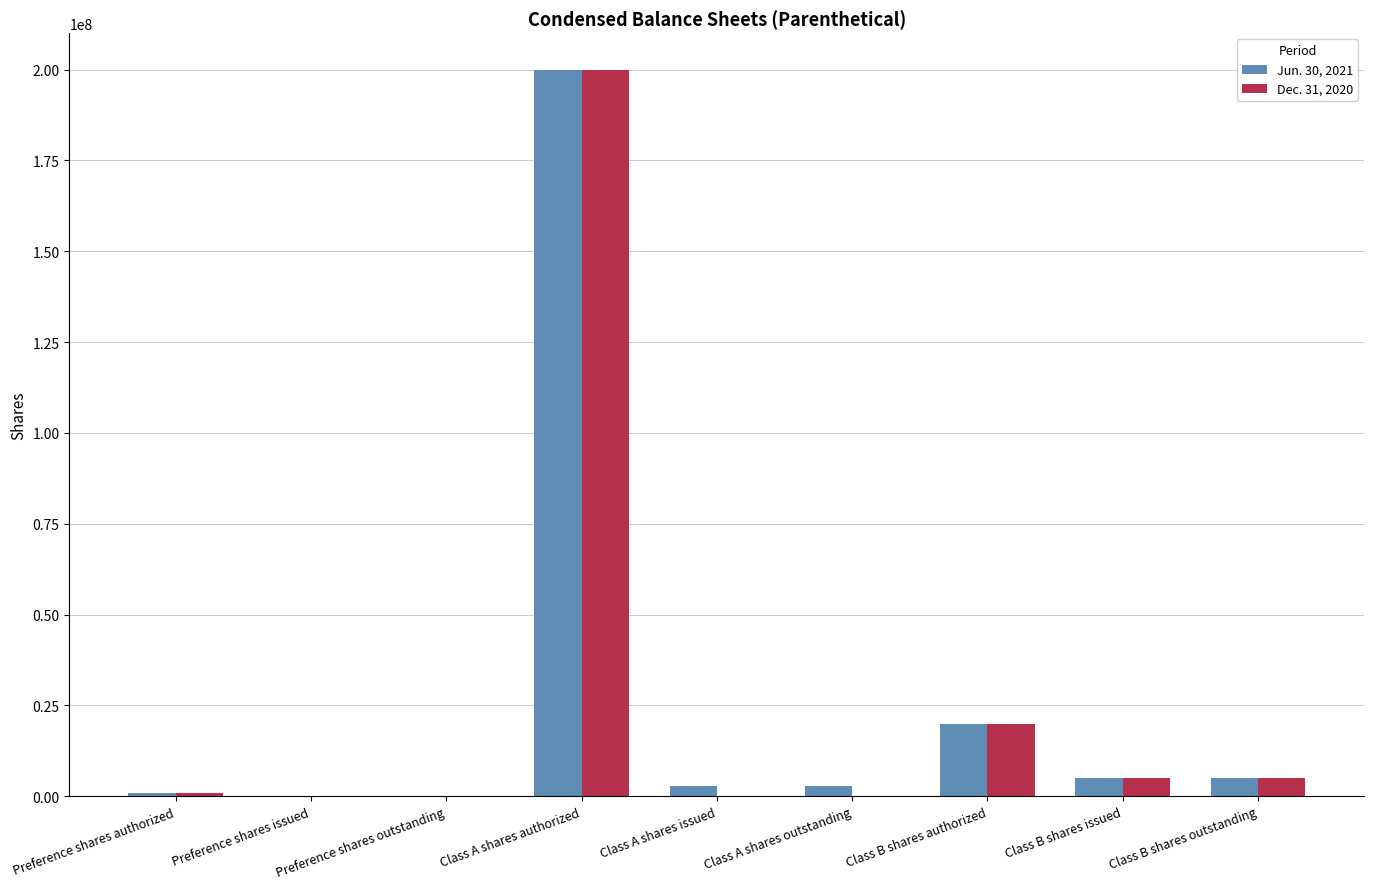

Is the value of Jun. 30, 2021 at Class A shares authorized greater than the value of Dec. 31, 2020 at Class B shares authorized?

Yes